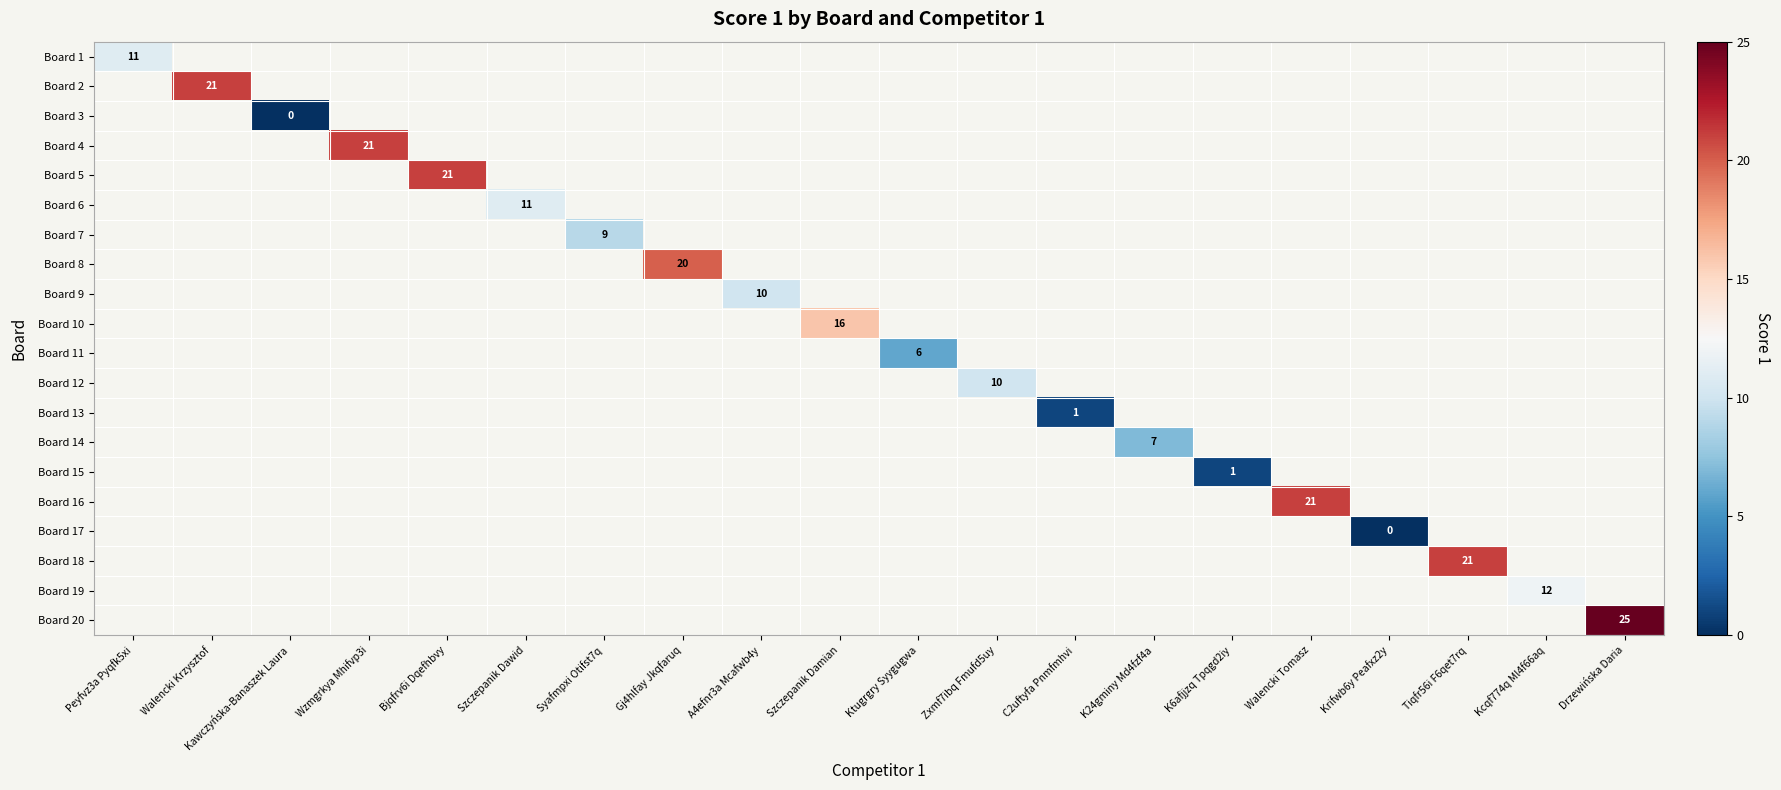

At how many categories does at least one series exceed 6?

15